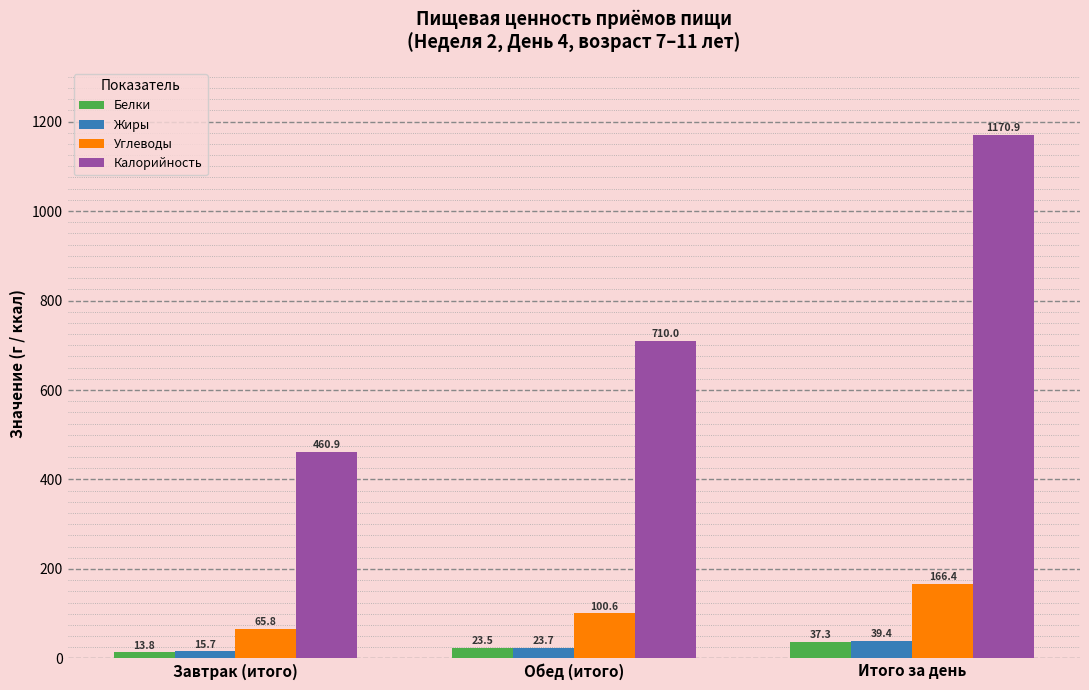

What is the smallest value displayed?

13.8